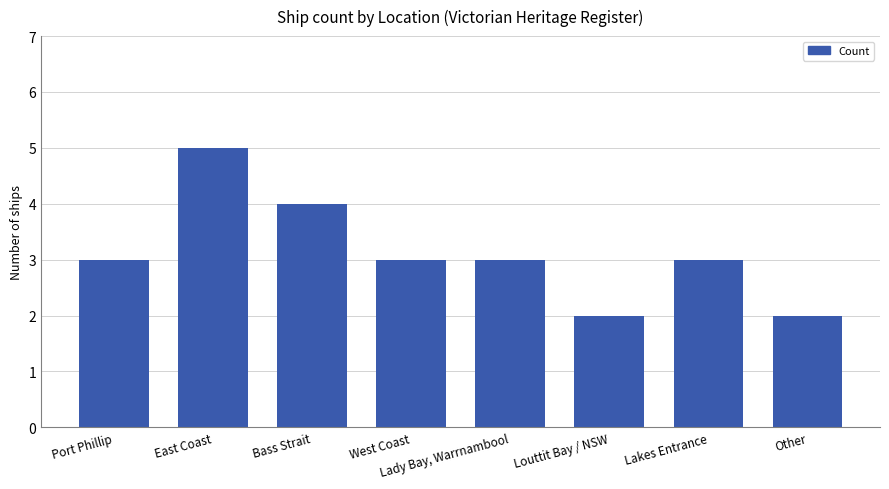

True or false: the data shows 3 at Port Phillip.

True